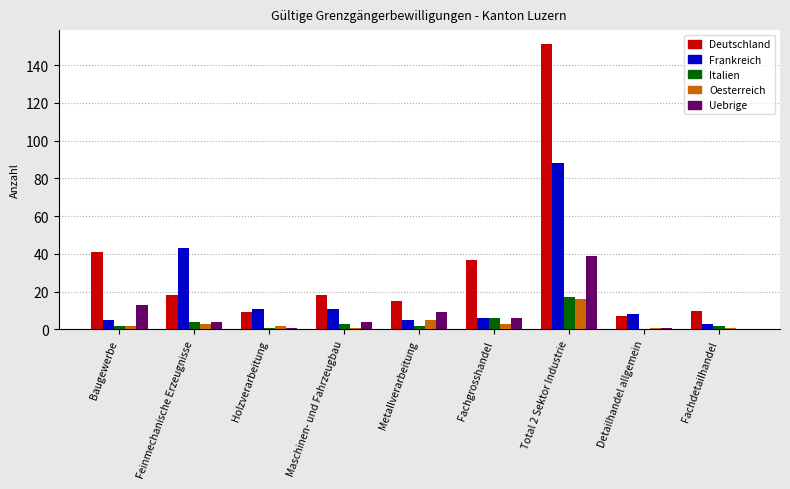

What are all the series names shown in the legend?

Deutschland, Frankreich, Italien, Oesterreich, Uebrige